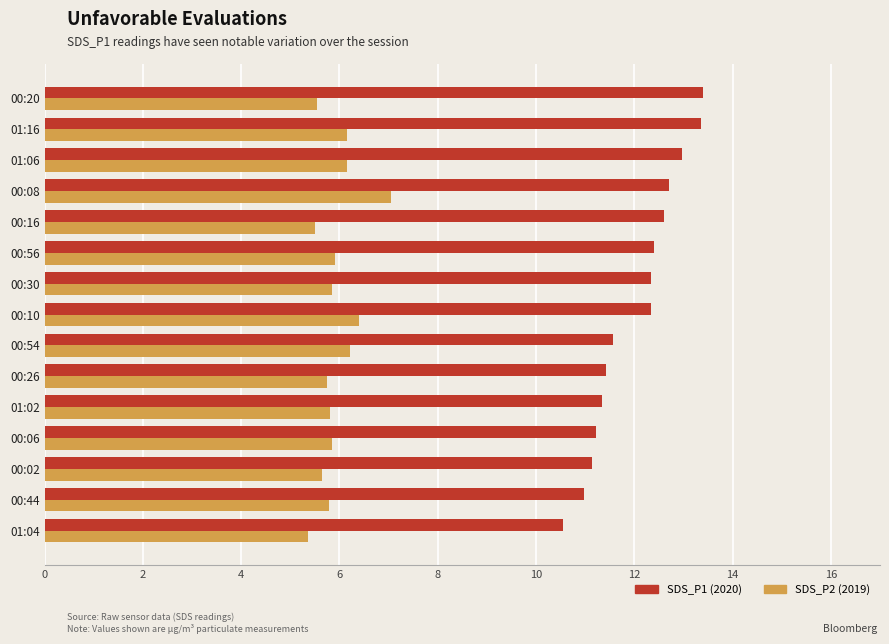

What is the average value of the SDS_P2 (2019) series?

5.9